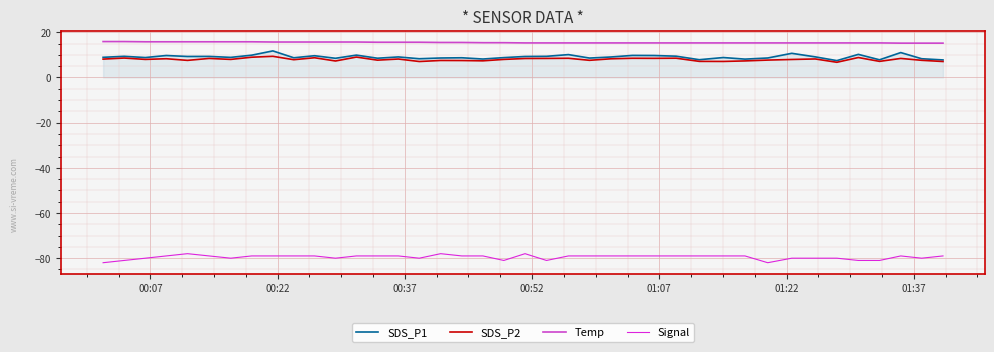

True or false: Temp and SDS_P2 intersect in this chart.

False